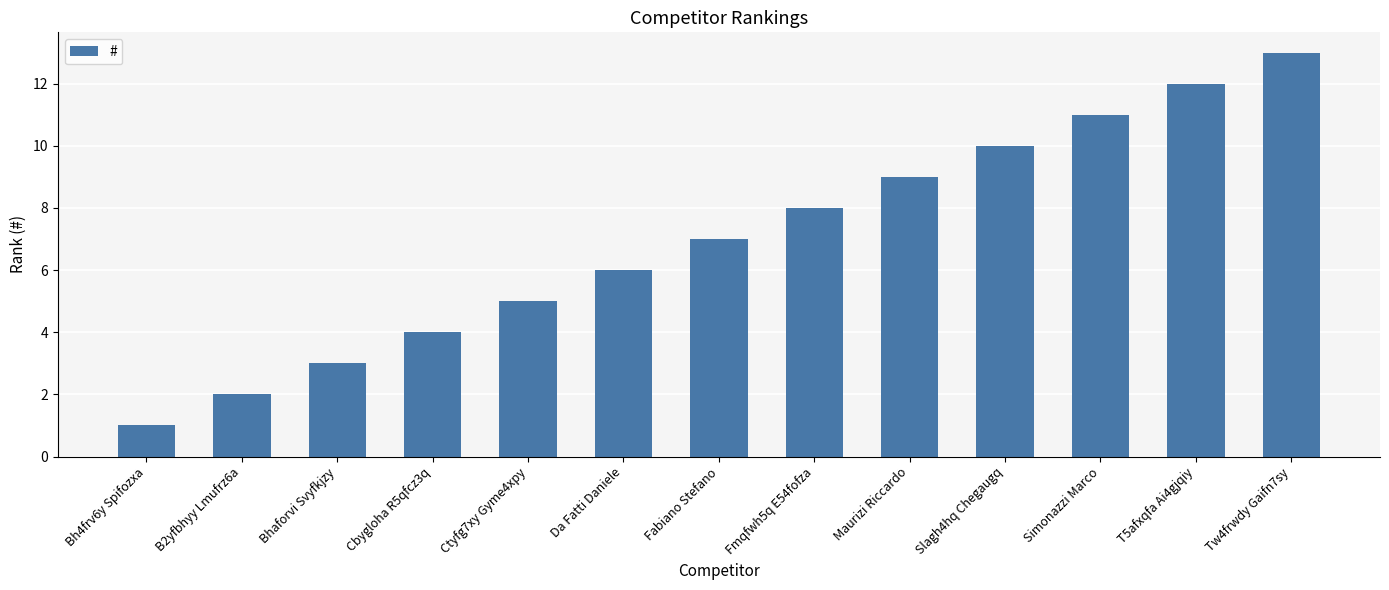

What is the average value?

7